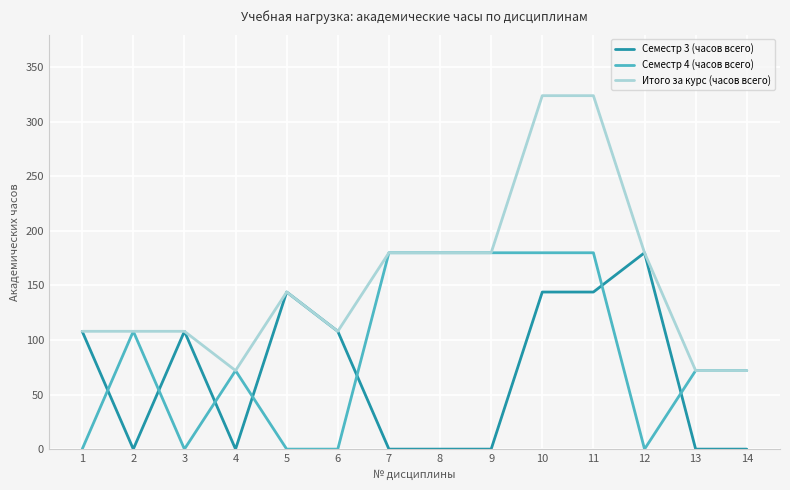

What is the maximum value shown in the chart?

324